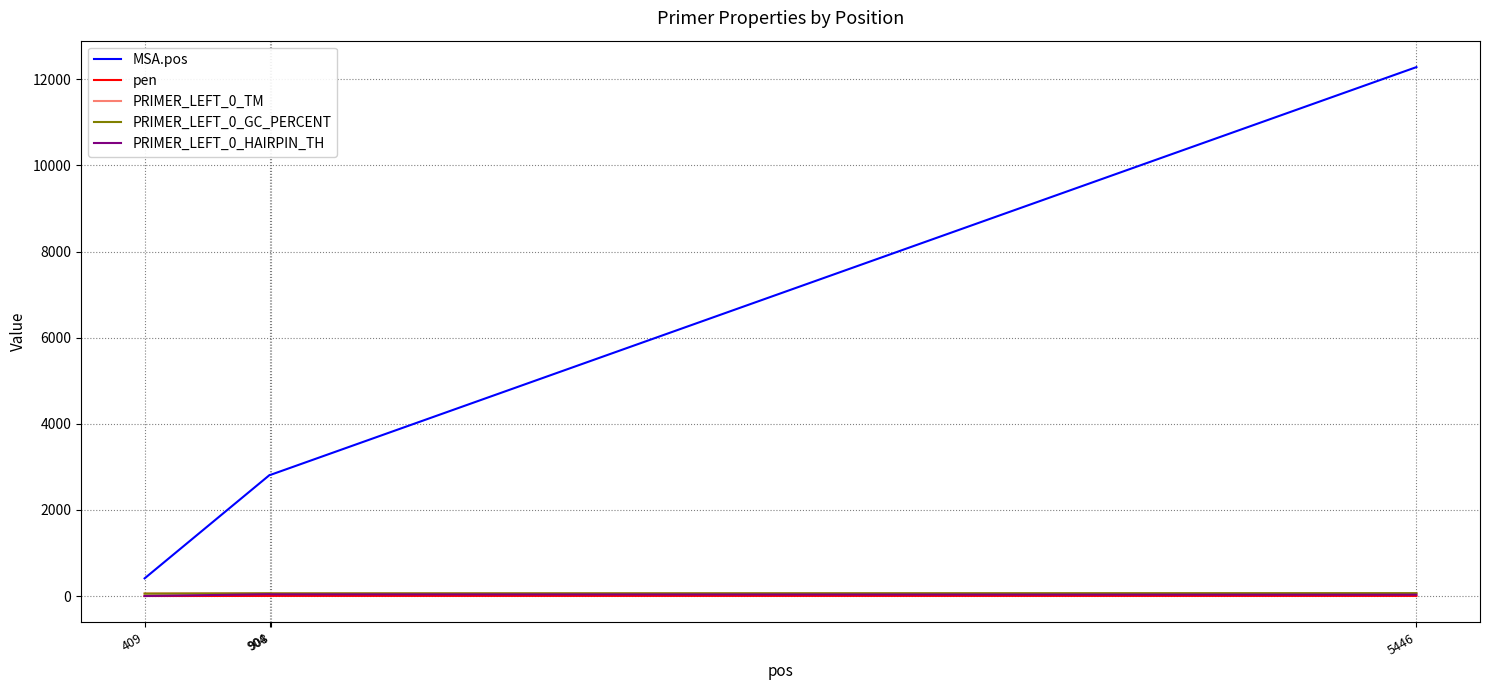

True or false: PRIMER_LEFT_0_GC_PERCENT and MSA.pos intersect in this chart.

False